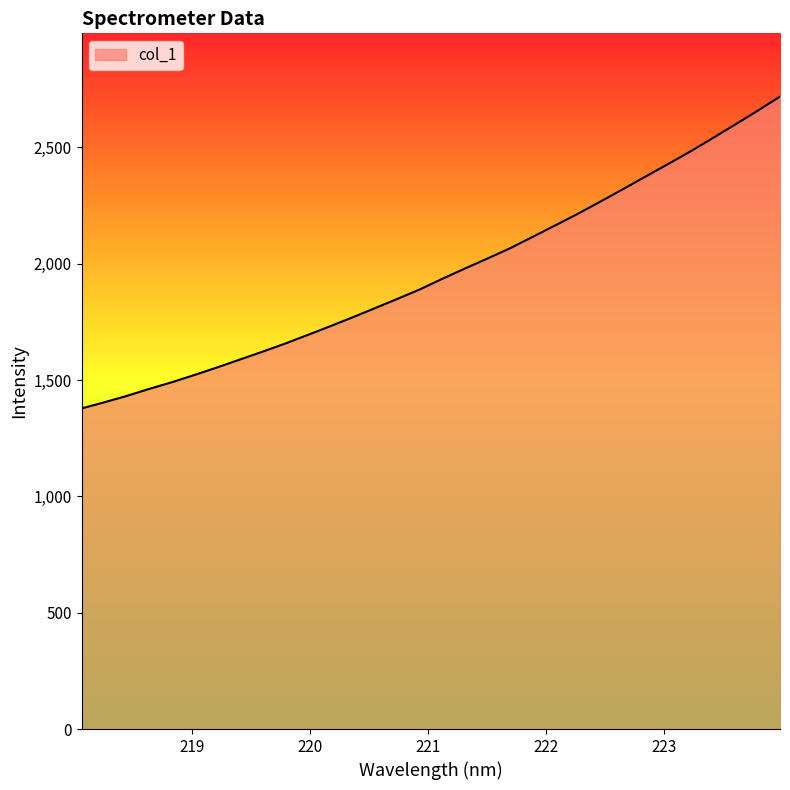

What is the difference between the maximum and minimum values?

1340.6